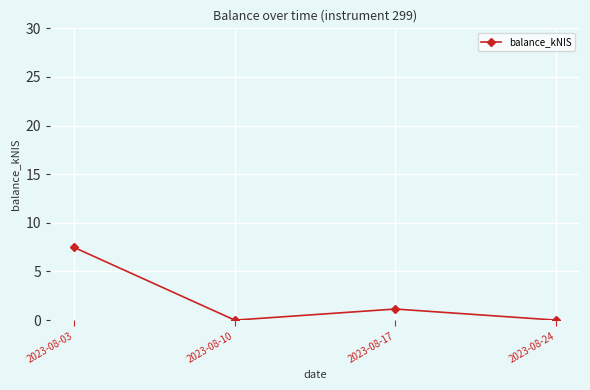

What is the value of the 1st point from the left?

7.5